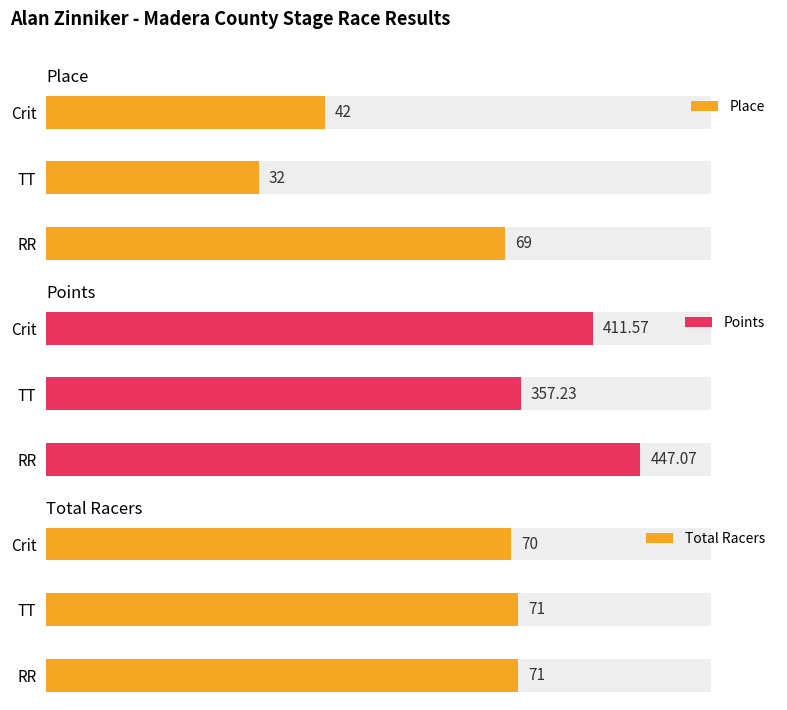

What are all the series names shown in the legend?

Place, Points, Total Racers